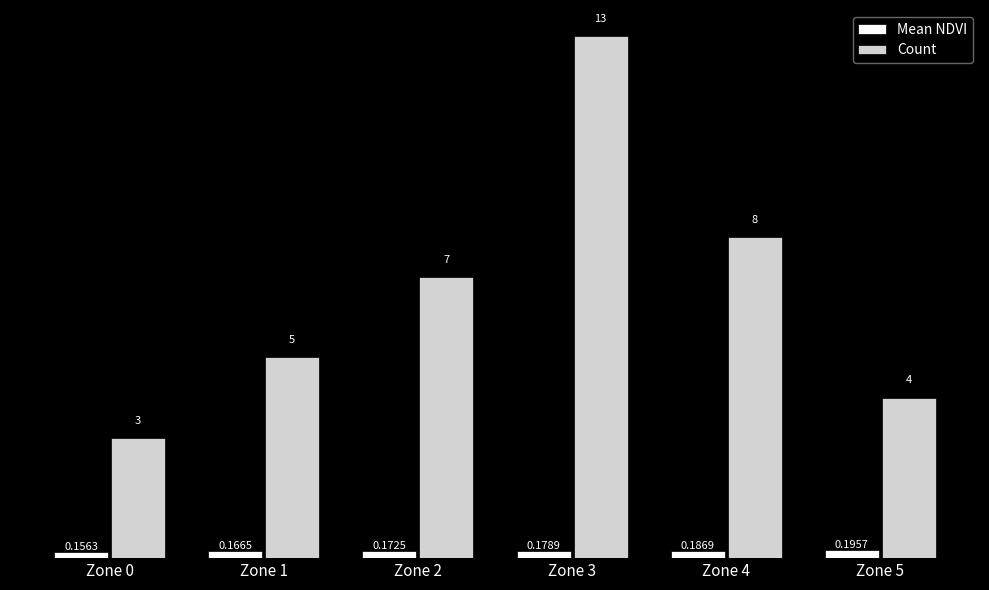

How many groups of bars are there?

6